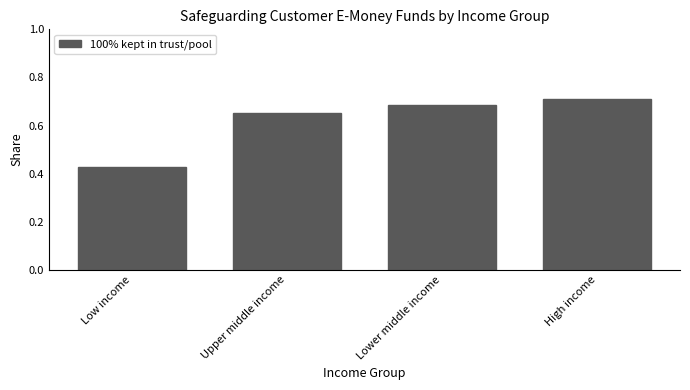

Which category has the lowest value across all series?

Low income